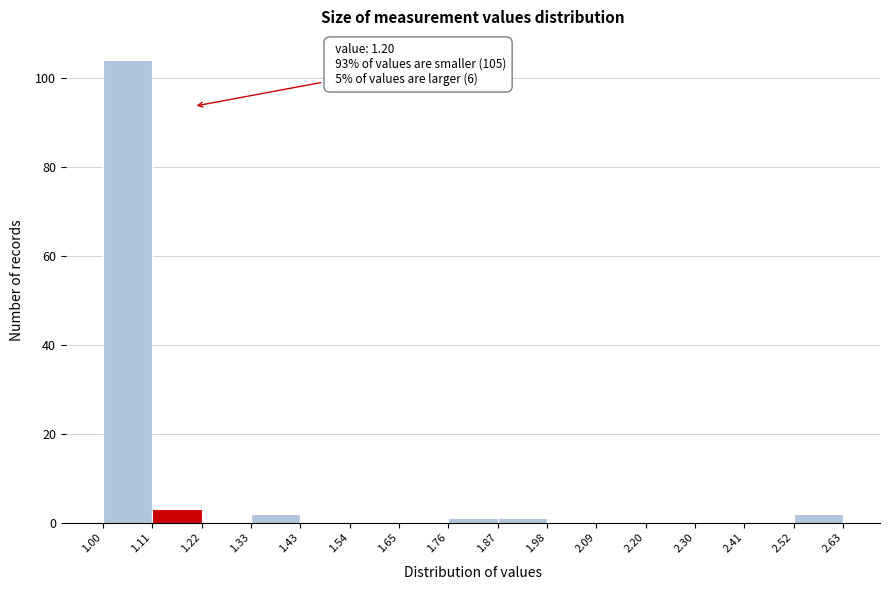

Over which range of the x-axis is the bar tallest?

1.00 to 1.11